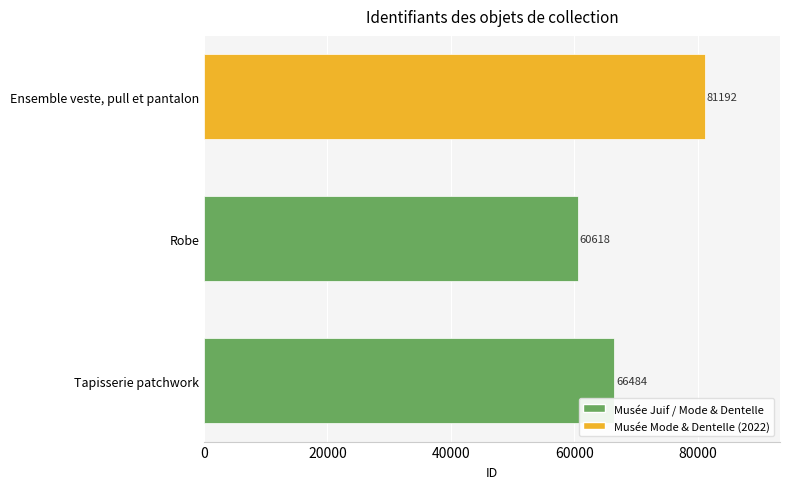

Is it true that the value at Tapisserie patchwork is 87402?

False